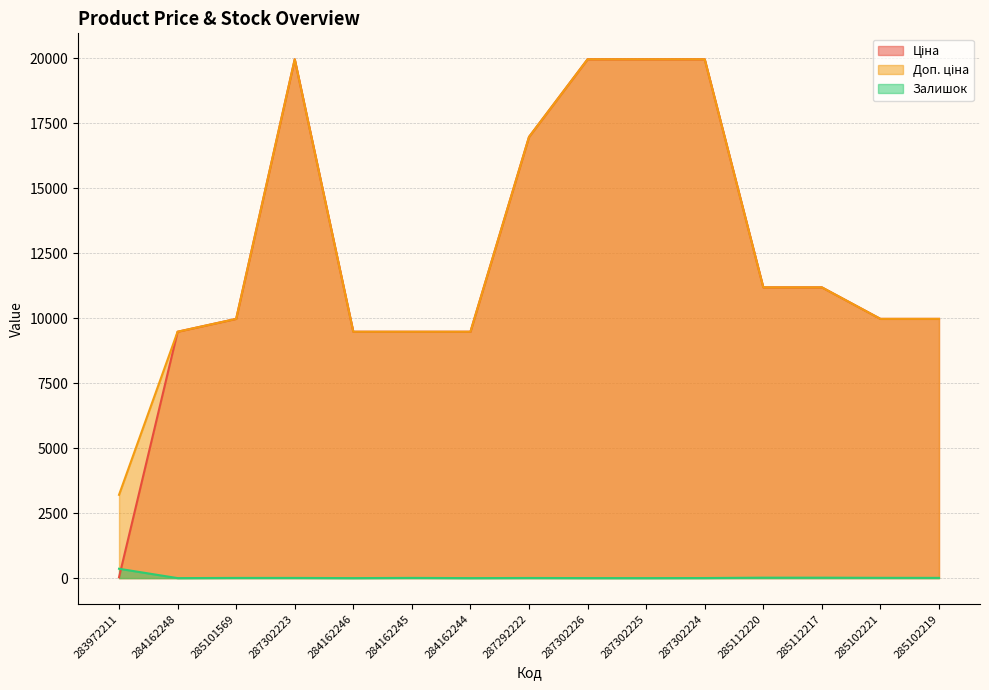

What is the difference between the second highest and second lowest values in the Ціна series?

10484.1